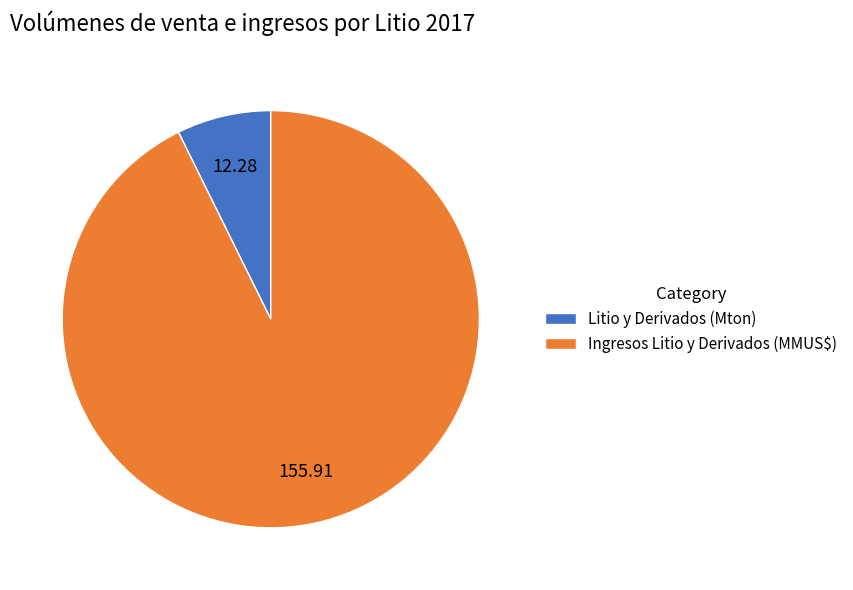

True or false: Ingresos Litio y Derivados (MMUS$) accounts for 93% of the total.

True